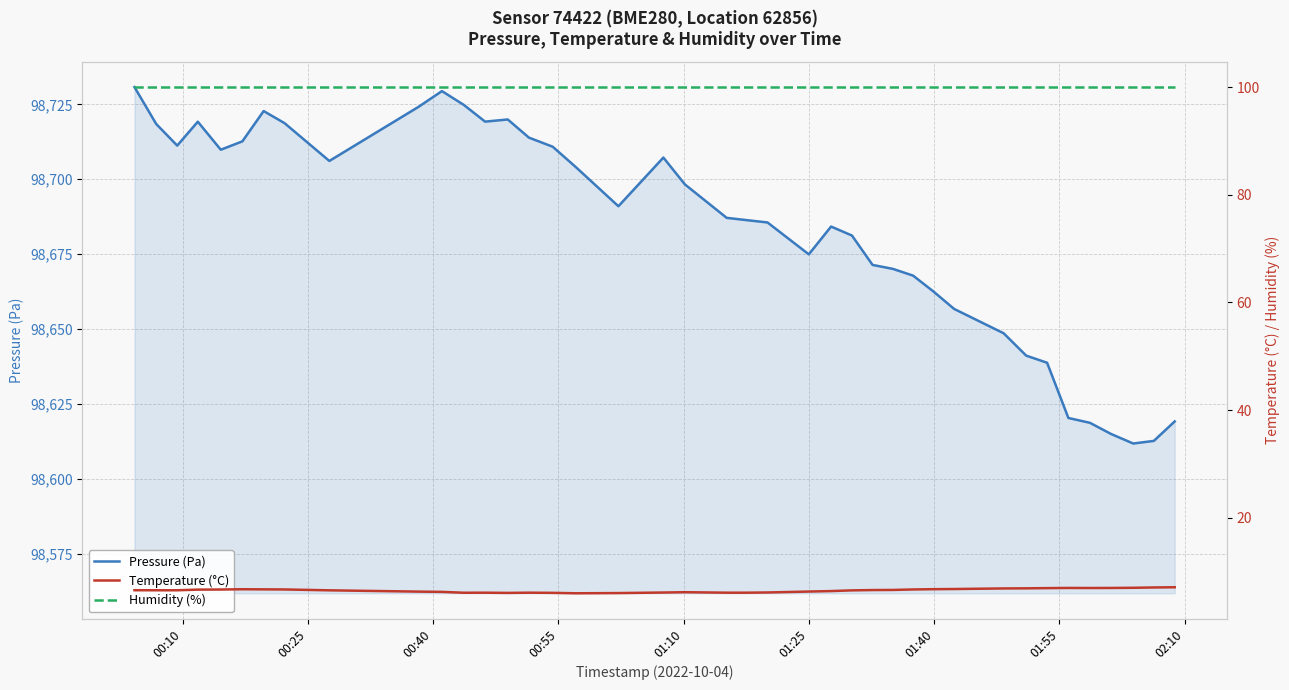

How many data points does each series have?

40